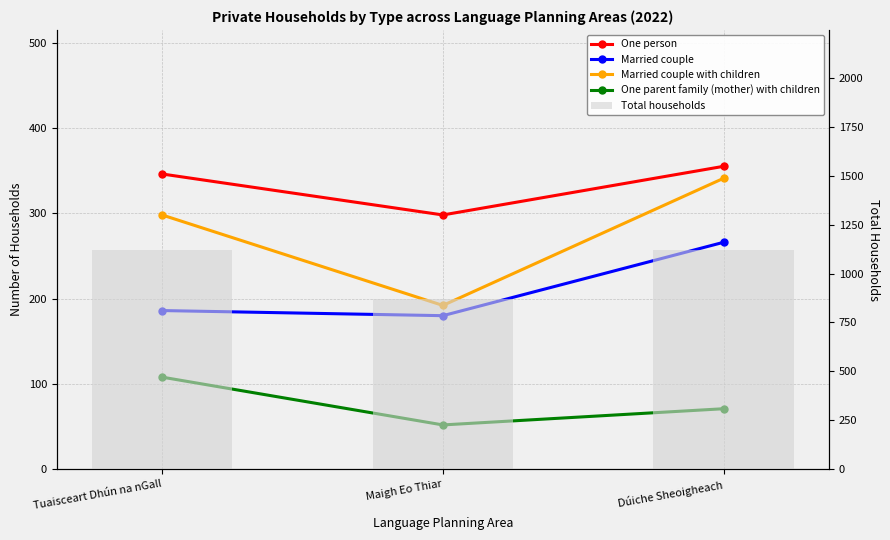

What are all the series names shown in the legend?

One person, Married couple, Married couple with children, One parent family (mother) with children, Total households